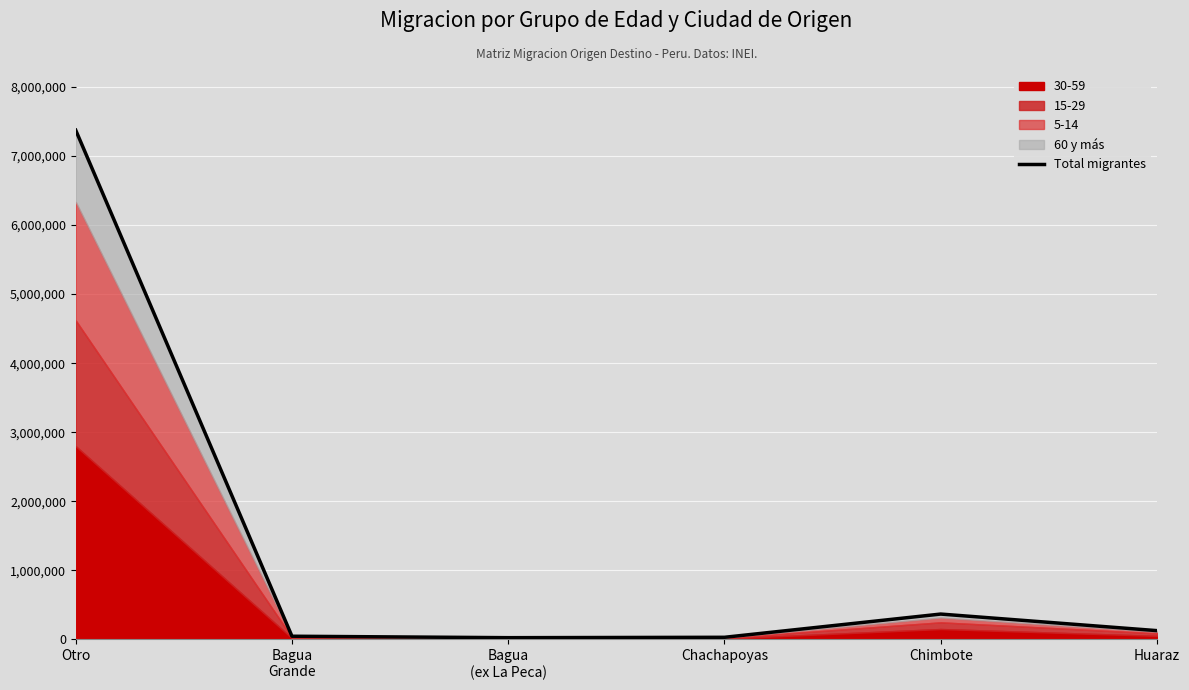

What is the difference between the maximum and minimum values?

7348876